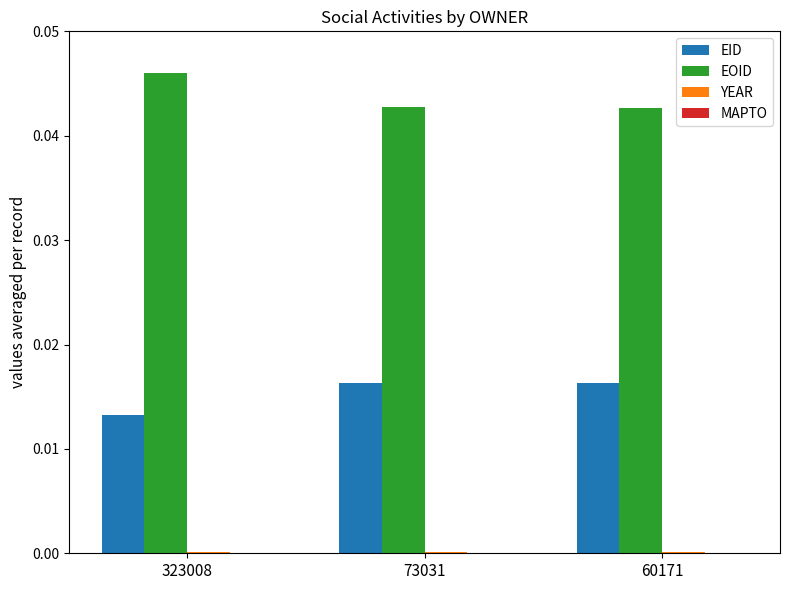

Which label corresponds to the largest value in the chart?

323008